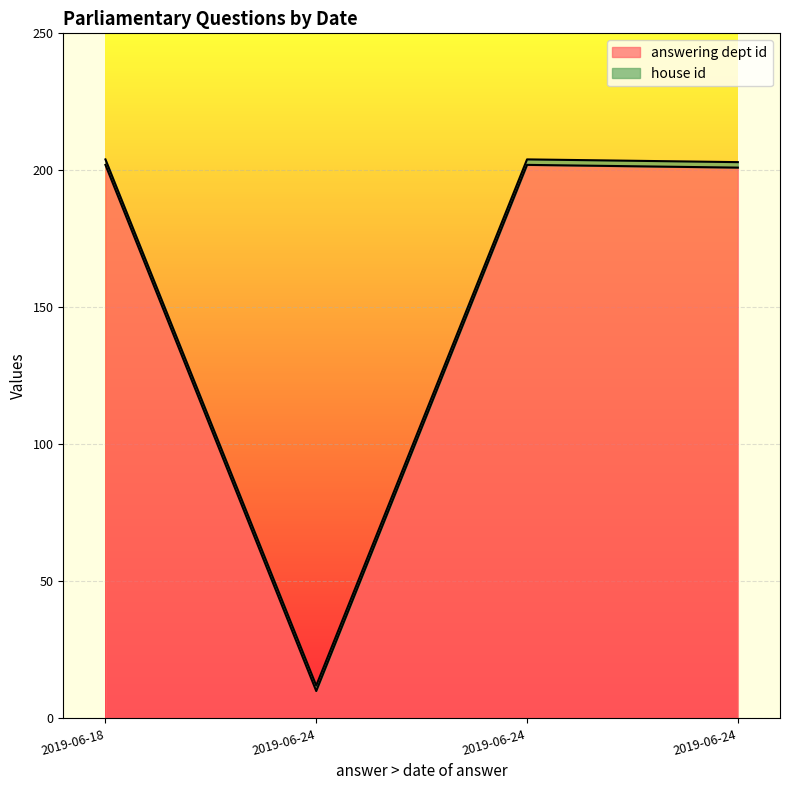

Which series has the largest total across all categories?

answering dept id